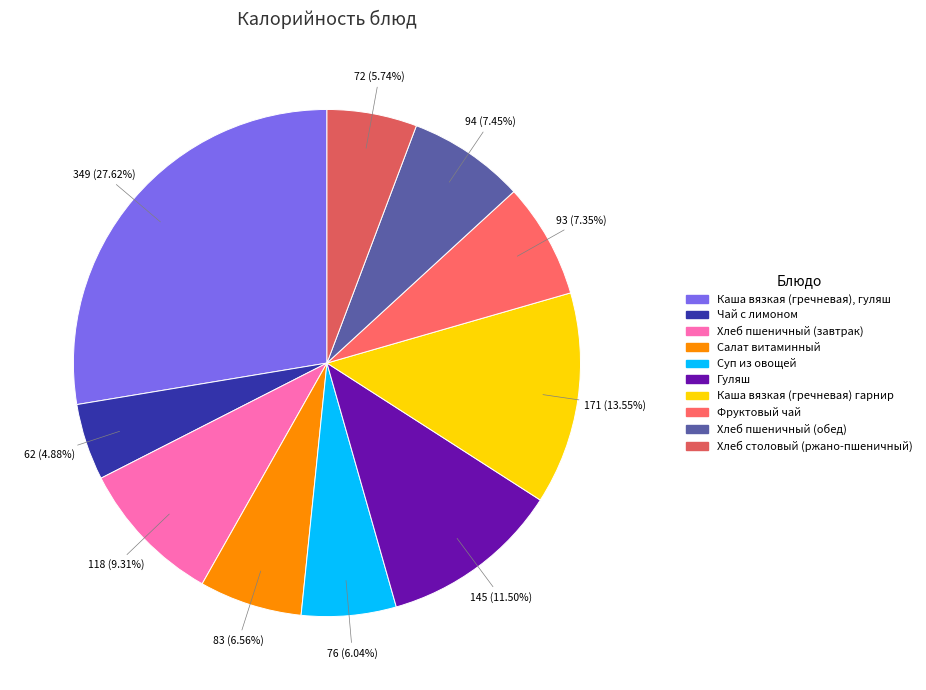

True or false: Хлеб пшеничный (обед) accounts for 1% of the total.

False